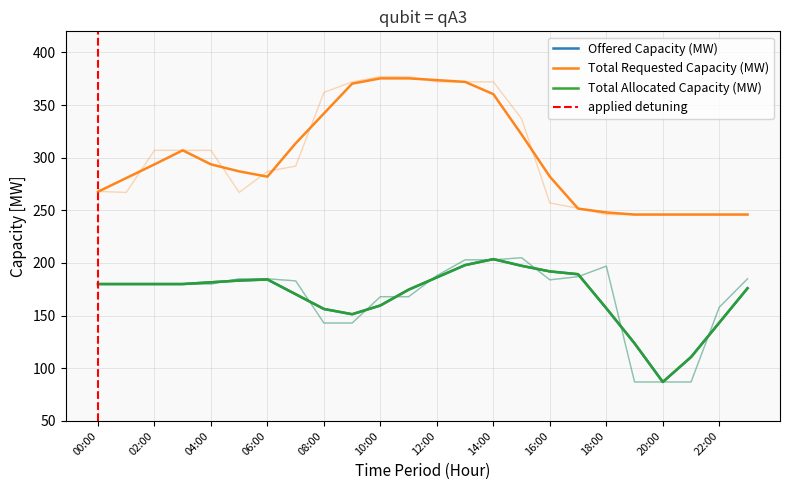

What is the difference between the maximum and second lowest values in the Total Allocated Capacity (MW) series?

118